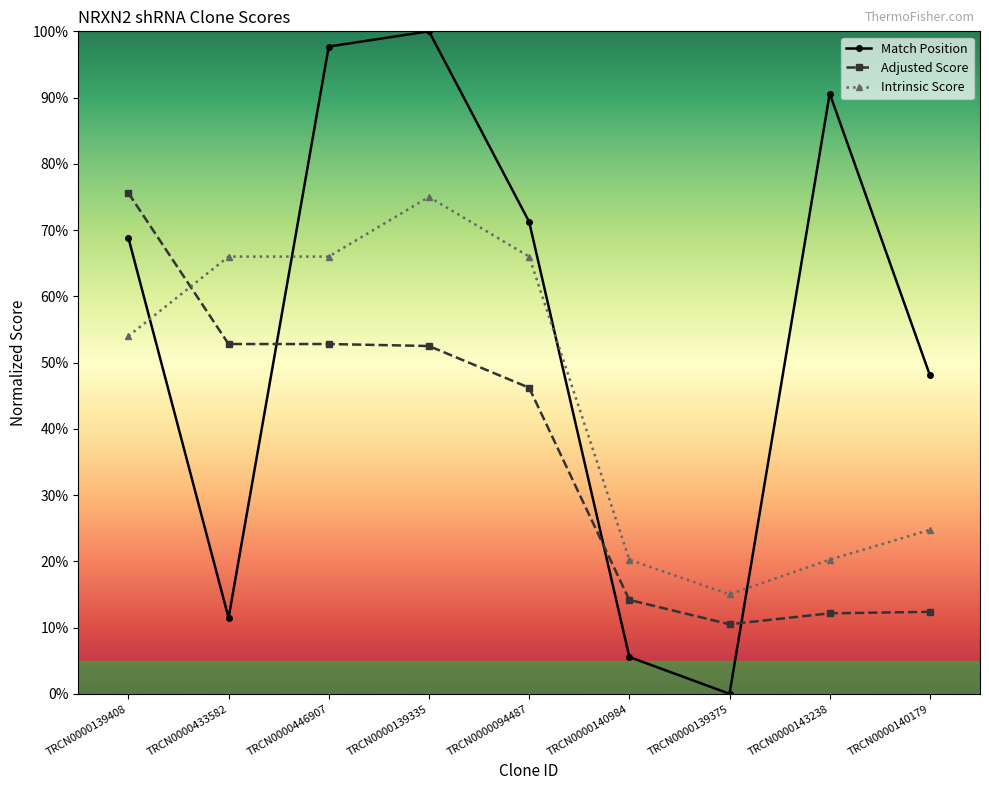

What value does the Intrinsic Score series have at TRCN0000140179?

24.8